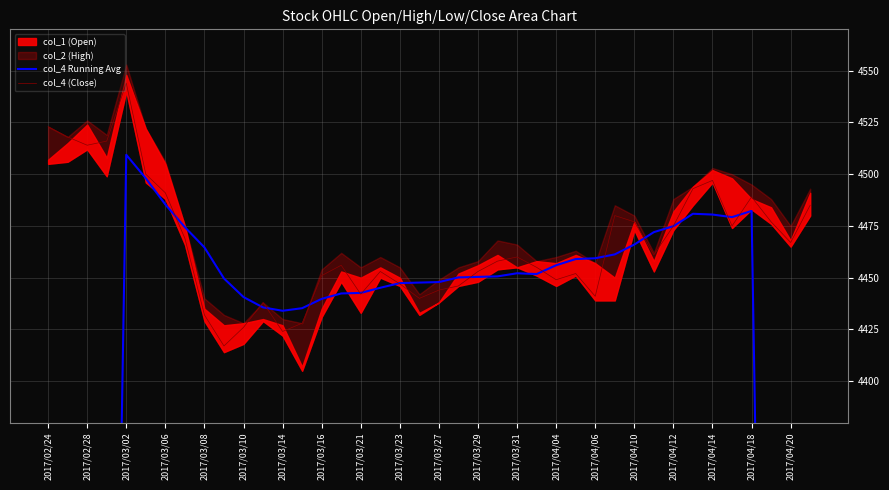

At which category does the chart reach its minimum across all series?

2017/02/24